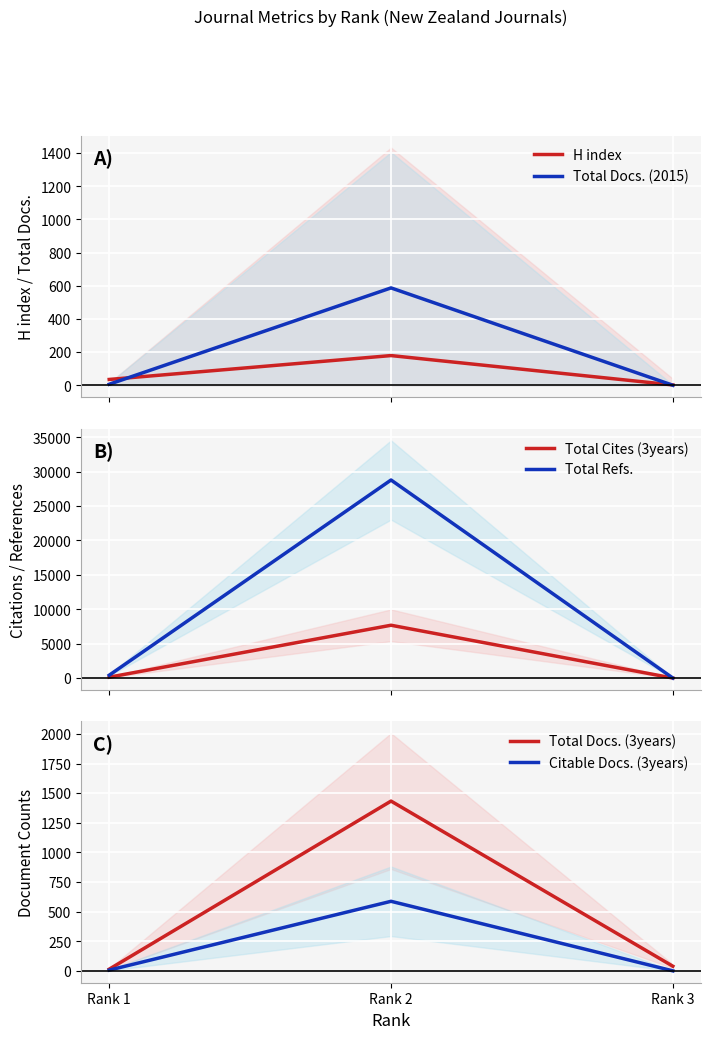

Reading left to right, extract all data points from this chart.

H index: 35	179	2
Total Docs. (2015): 6	587	0
Total Cites (3years): 128	7677	0
Total Refs.: 413	28790	0
Total Docs. (3years): 14	1433	39
Citable Docs. (3years): 6	587	0